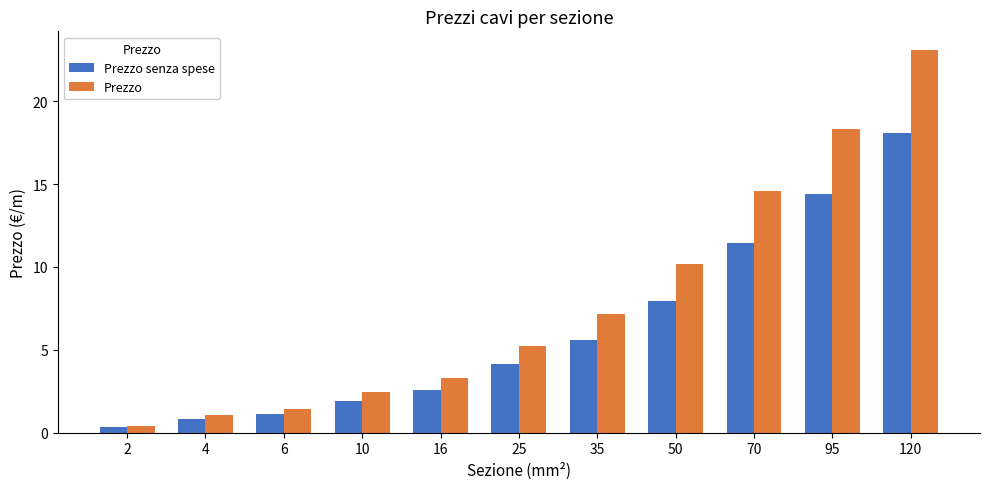

What is the sum of the Prezzo values at 16 and 4?

4.4